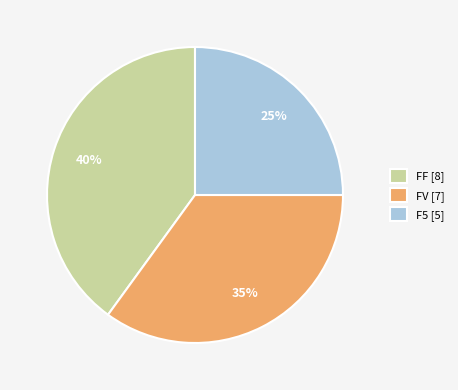

Does any single category account for the majority?

No